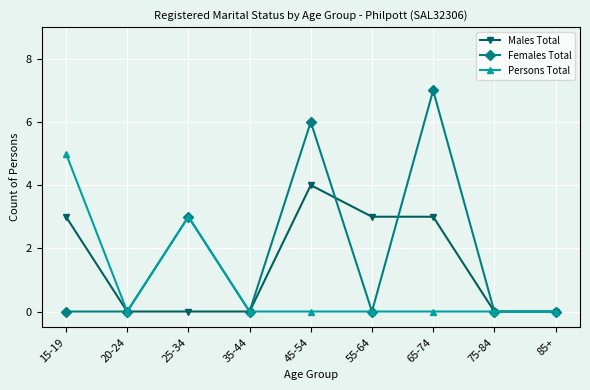

Count the number of categories in the chart.

9